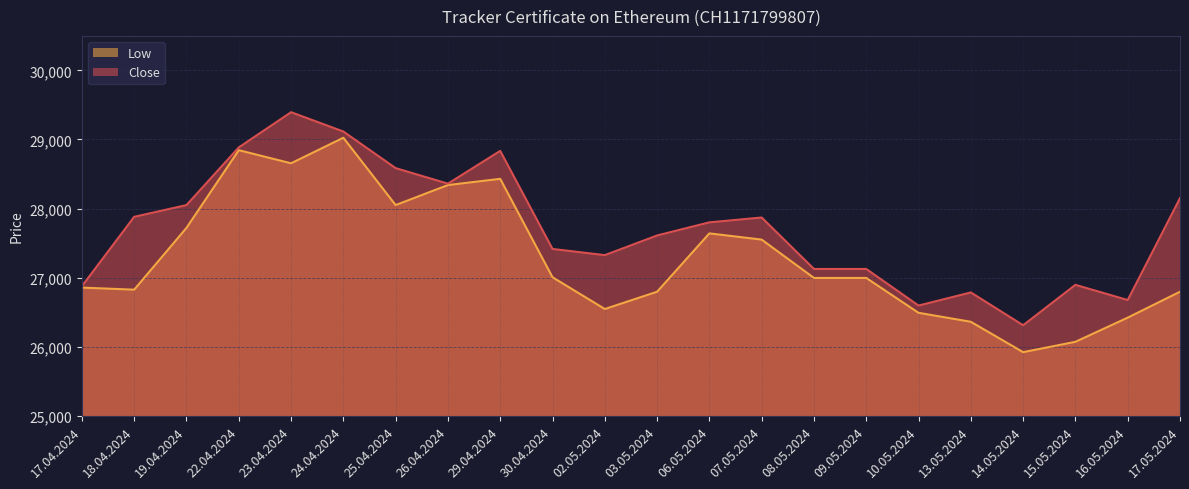

In Close, how many points are higher than both neighbors (excluding endpoints)?

5